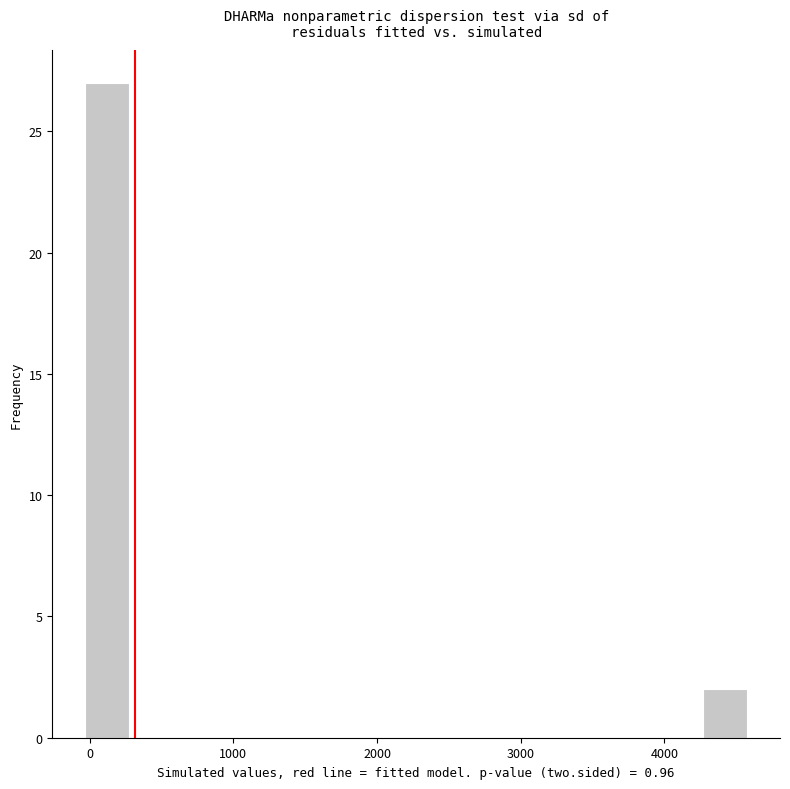

Around what value on the x-axis is the tallest bar? Give the approximate position of its centre, as read against the axis.

100